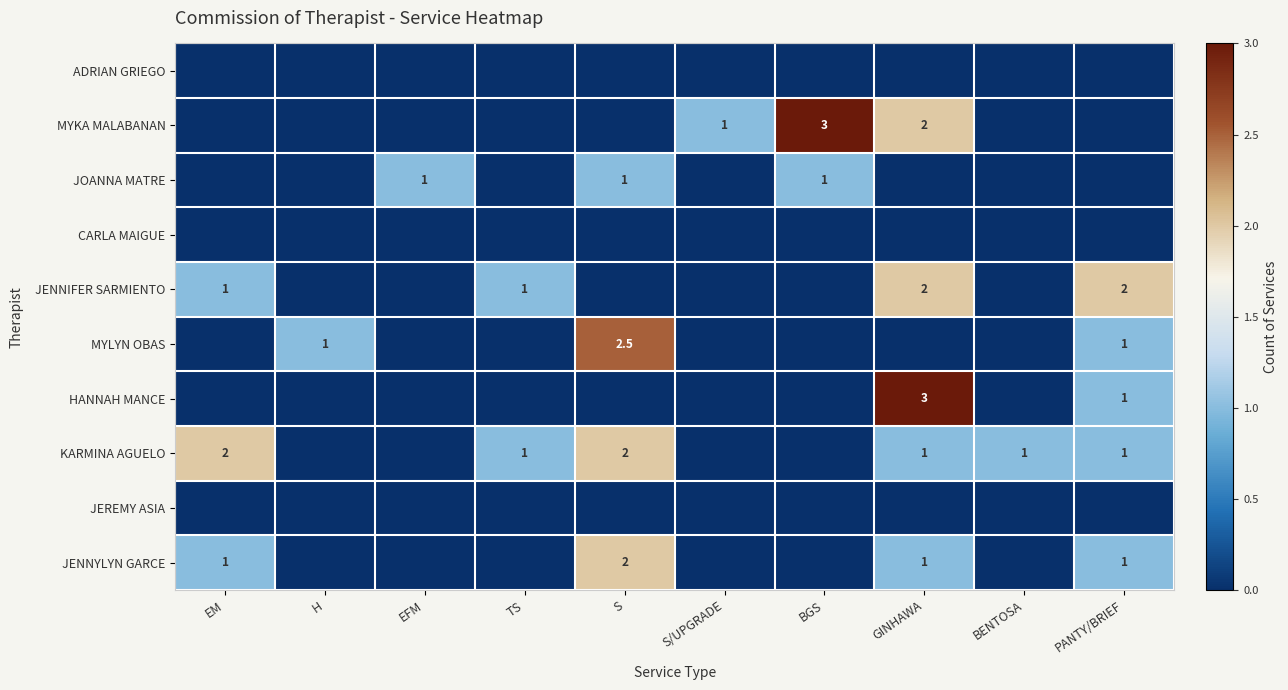

The JENNIFER SARMIENTO series shows 3.1 at GINHAWA. True or false?

False